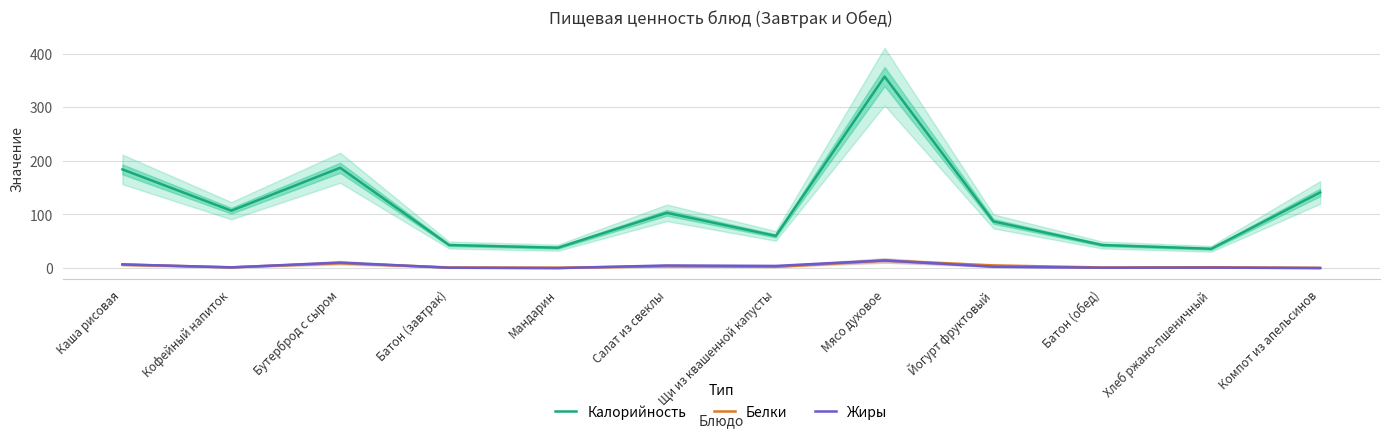

Between Салат из свеклы and Каша рисовая, which is larger?

Каша рисовая